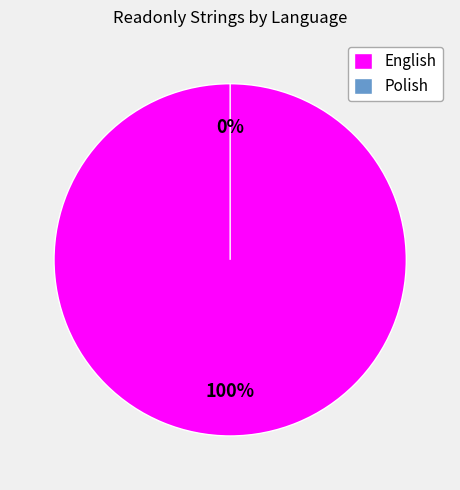

Does Polish account for over 50% of the chart?

No